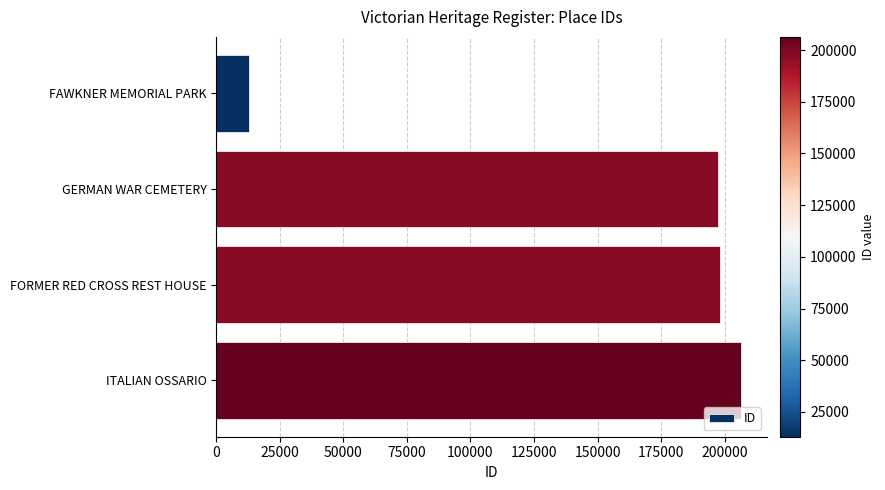

Is it true that the value at GERMAN WAR CEMETERY is 197542?

True